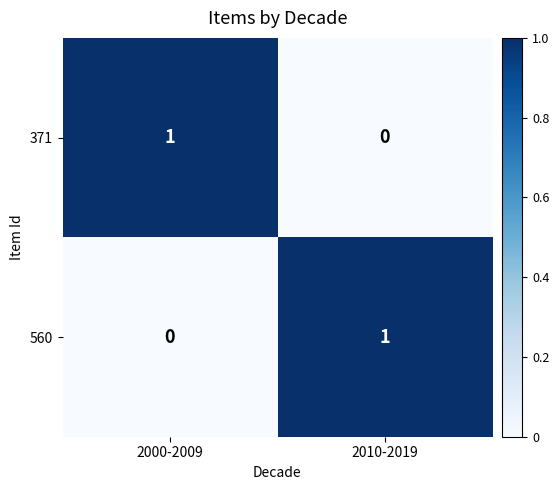

True or false: 371 has a value of 1 at 2000-2009.

True